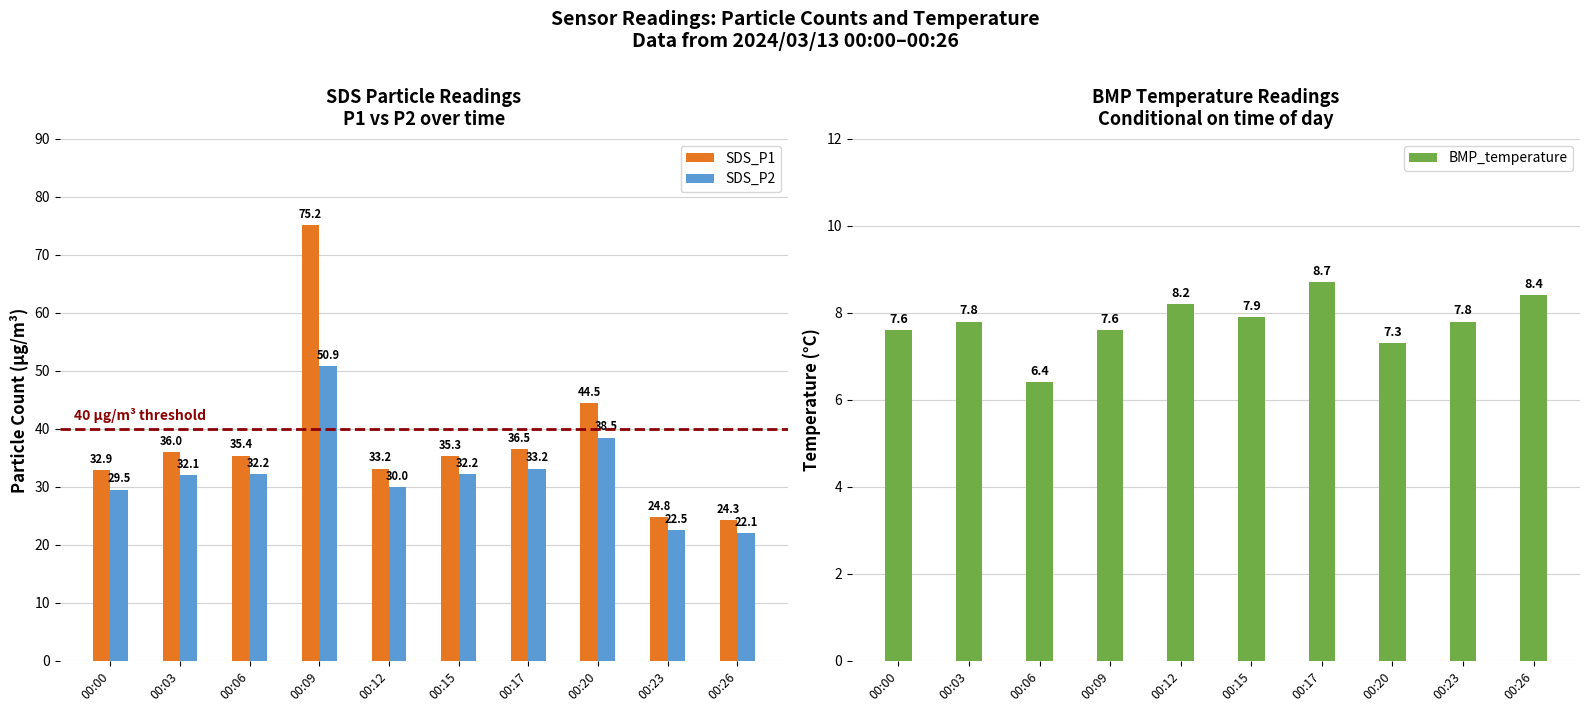

The value of SDS_P1 at 00:06 is 8.5. True or false?

False